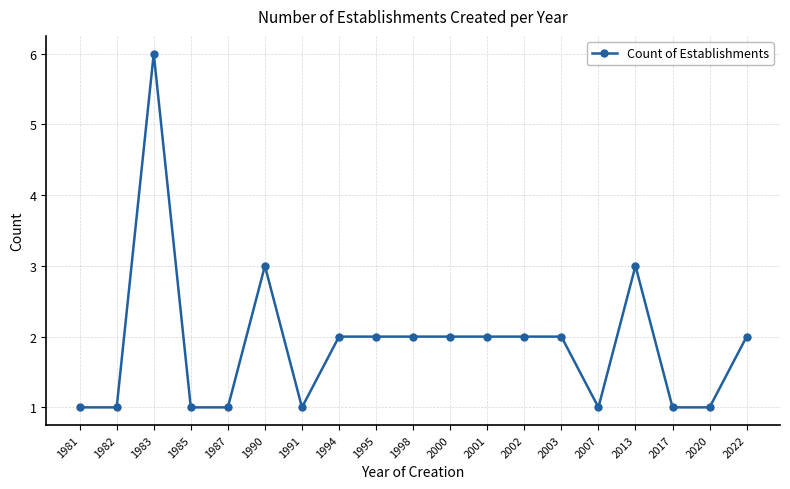

How many categories are shown in the chart?

19